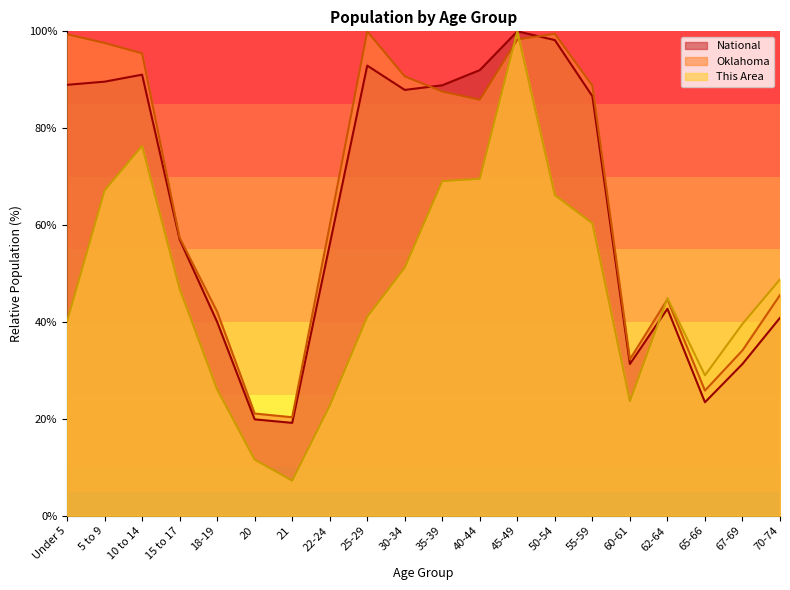

The value of This Area at 55-59 is 60.4. True or false?

True